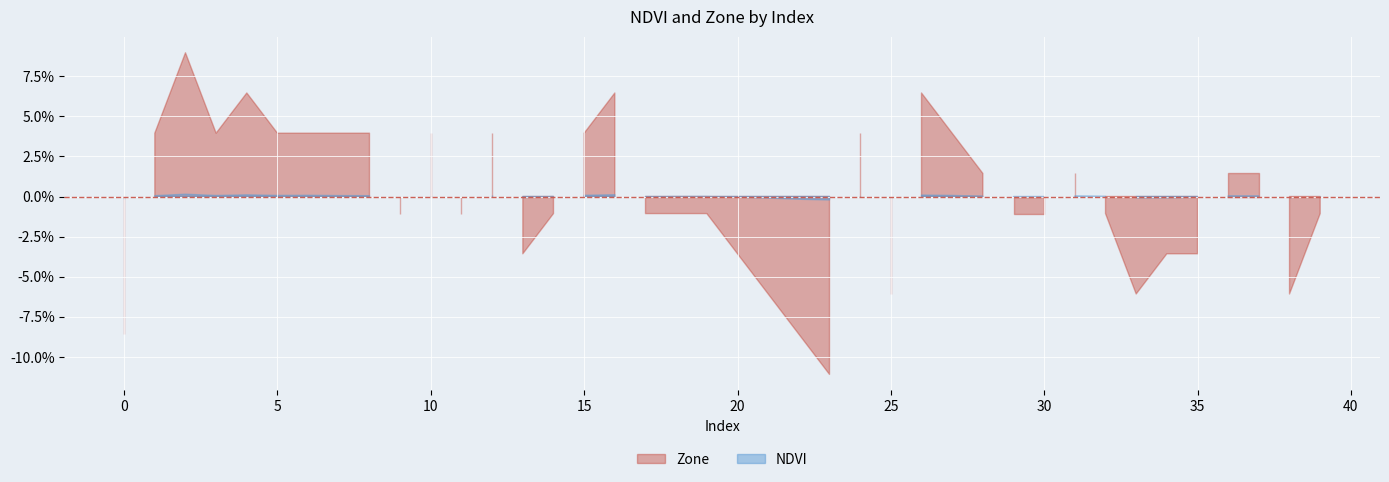

True or false: Zone and NDVI cross at least once.

False